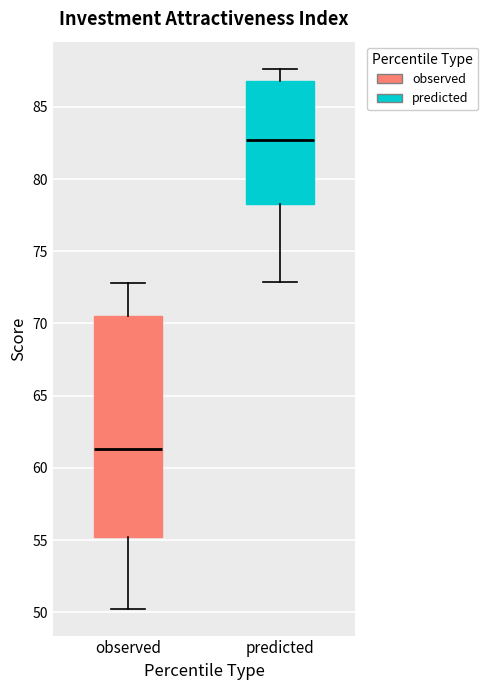

Reading left to right, transcribe this box plot: for each box, give where its median line is, the range the box spans, and where its two whiskers end, as read against the y-axis. The values are not printed on the chart, so give them approximately, as read against the axis.

observed: median 61.5, box 55.0 to 70.5, whiskers 50.5 to 73.0
predicted: median 82.5, box 78.5 to 87.0, whiskers 73.0 to 87.5